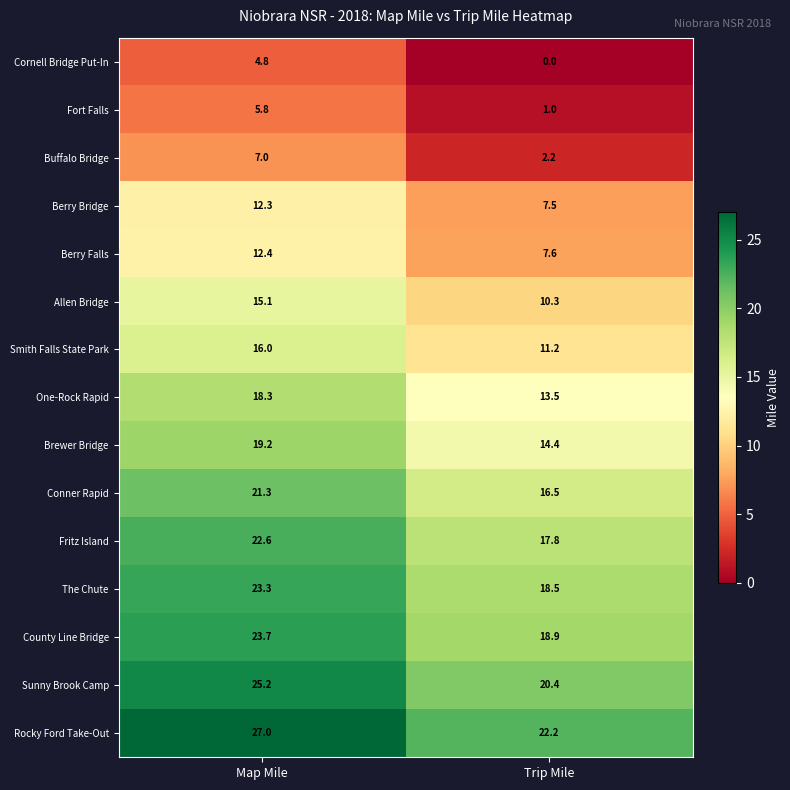

How many values in the Smith Falls State Park series are below 16?

1